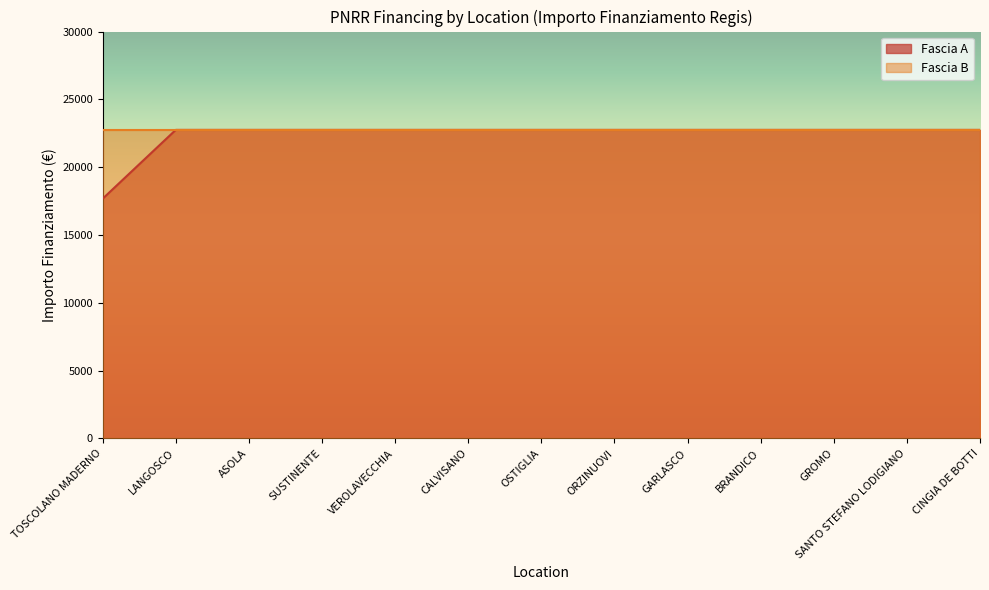

What position from the left is GARLASCO?

9